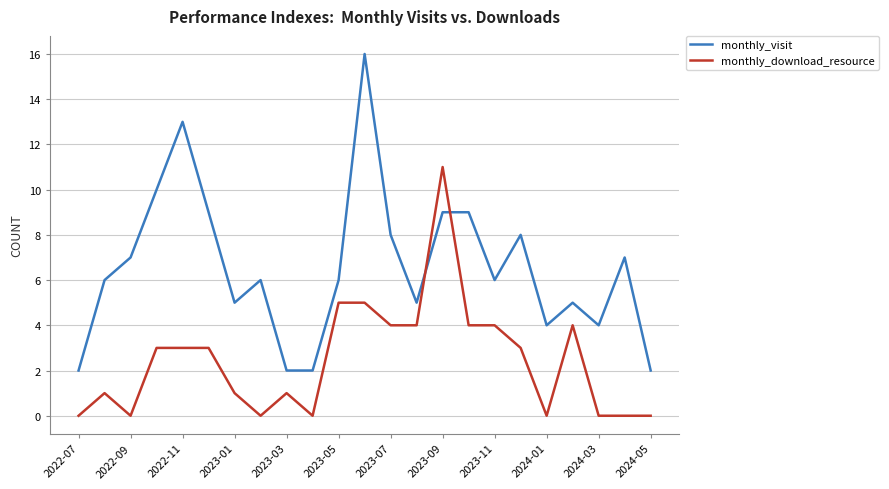

How many intersections are there between monthly_download_resource and monthly_visit?

2